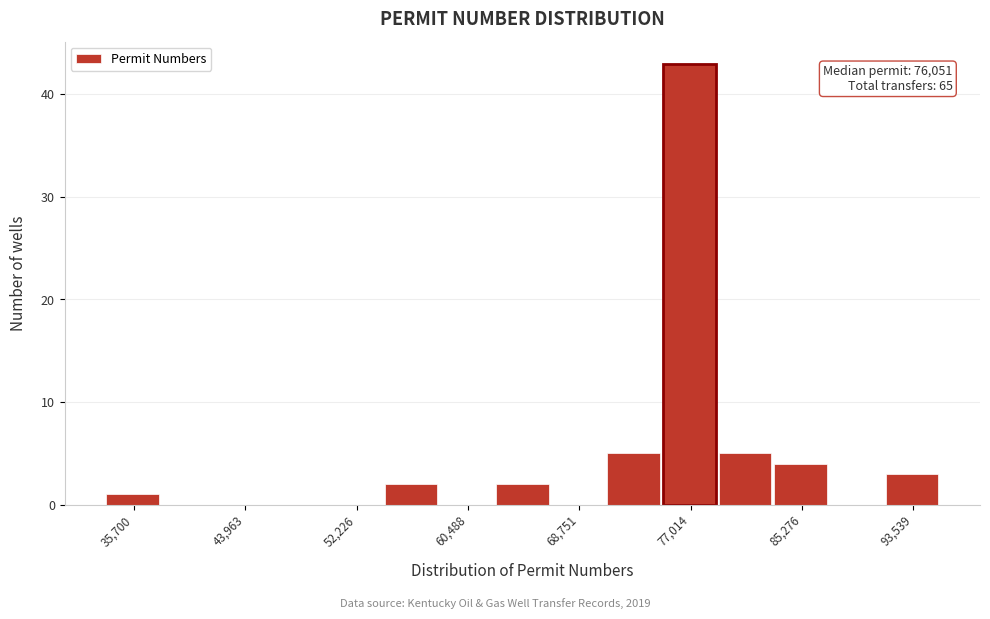

Which range on the x-axis has the tallest bar?

75000 to 79000